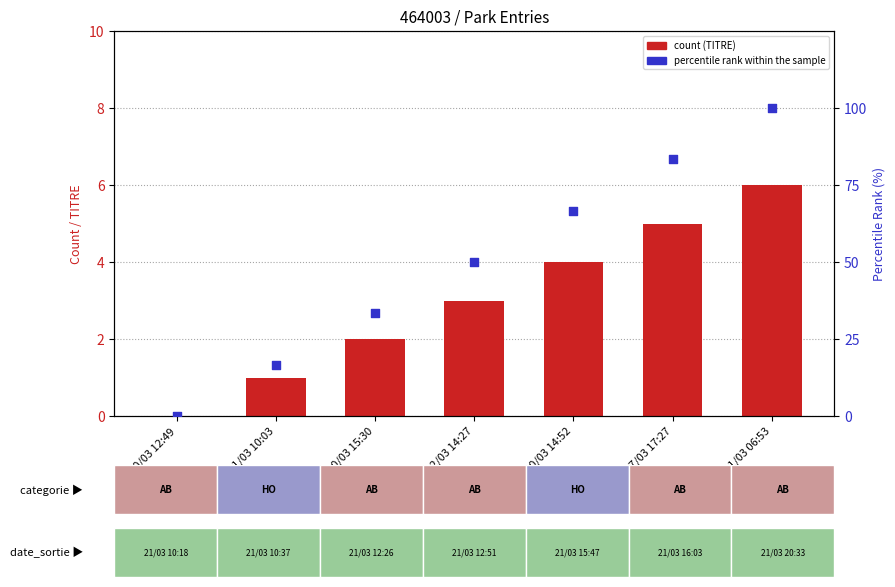

What are all the series names shown in the legend?

count, percentile rank within the sample